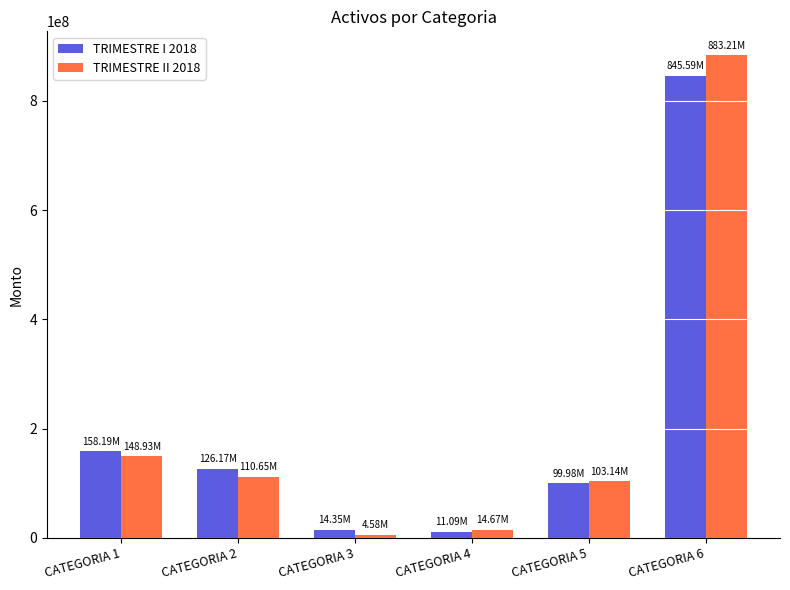

What is the value of the TRIMESTRE I 2018 bar at the 6th from the left?

845590185.0